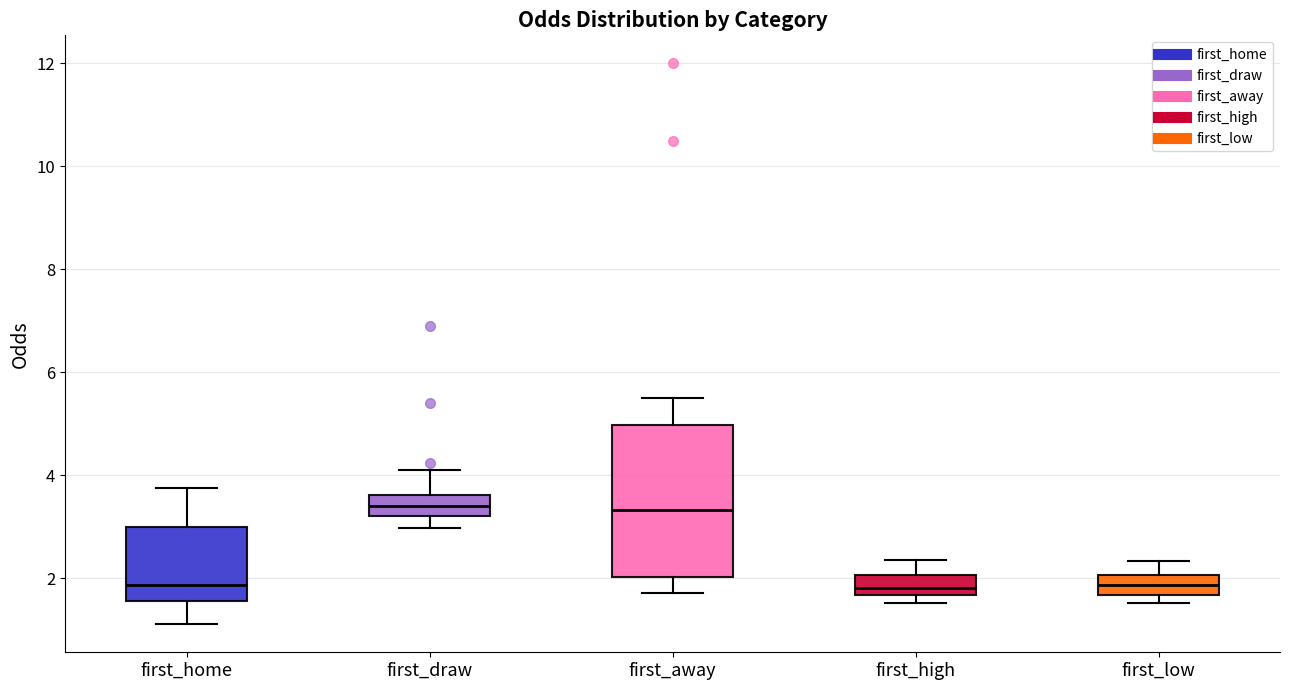

Reading left to right, read every box against the y-axis: the position of its median line, the range the box covers, and the ends of its whiskers. The values are not printed on the chart, so give them approximately, as read against the axis.

first_home: median 1.8, box 1.6 to 3.0, whiskers 1.2 to 3.8
first_draw: median 3.4, box 3.2 to 3.6, whiskers 3.0 to 4.2
first_away: median 3.4, box 2.0 to 5.0, whiskers 1.8 to 5.6
first_high: median 1.8, box 1.6 to 2.0, whiskers 1.6 (just below the box's lower edge) to 2.4
first_low: median 1.8, box 1.6 to 2.0, whiskers 1.6 (just below the box's lower edge) to 2.4